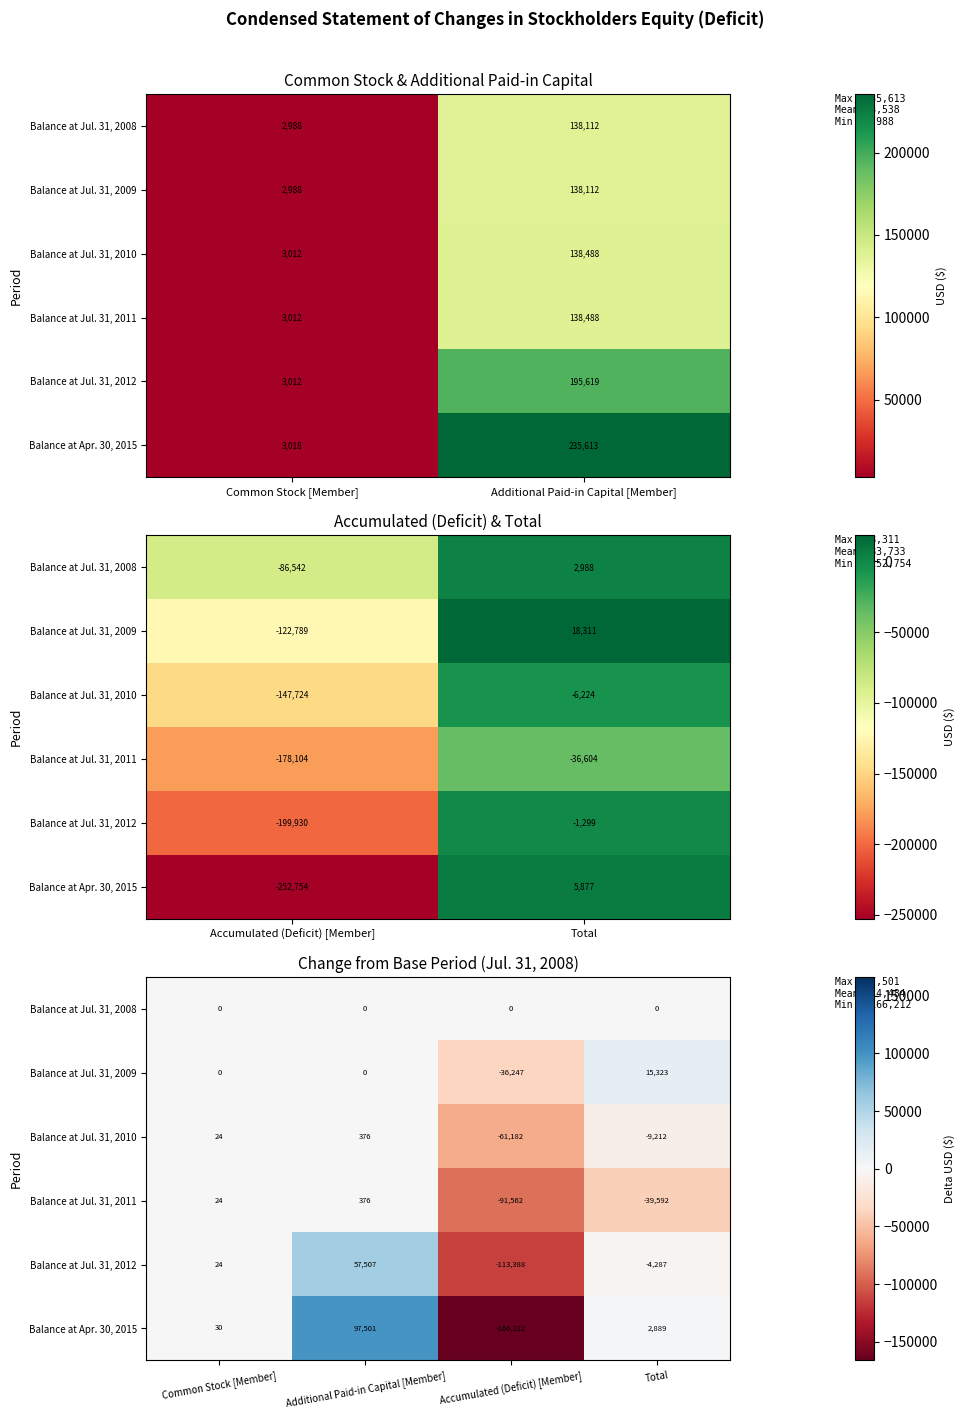

What is the spread (max minus min) of values at Common Stock [Member]?

30